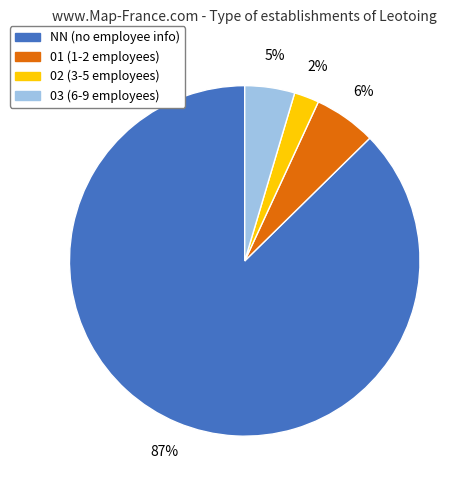

Which has a higher value, NN or 02?

NN